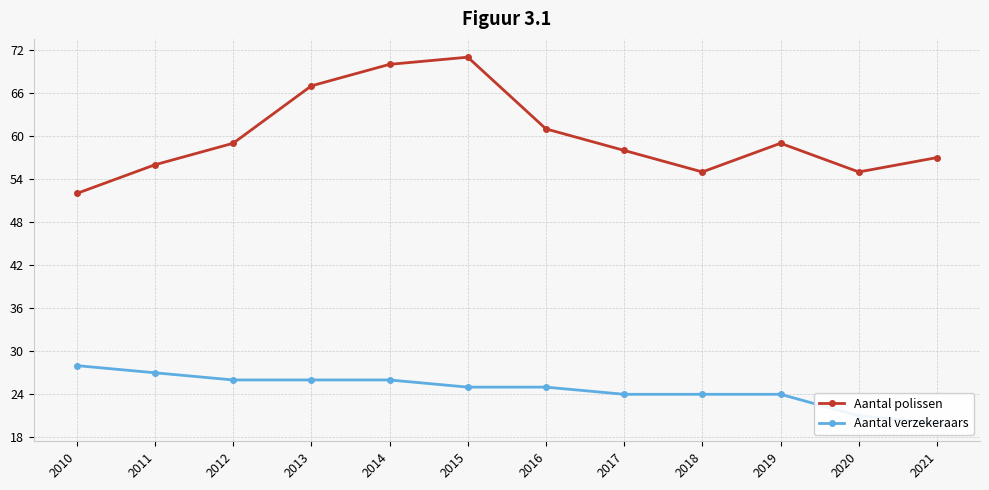

Where is Aantal polissen nearest to the value 61?

2016